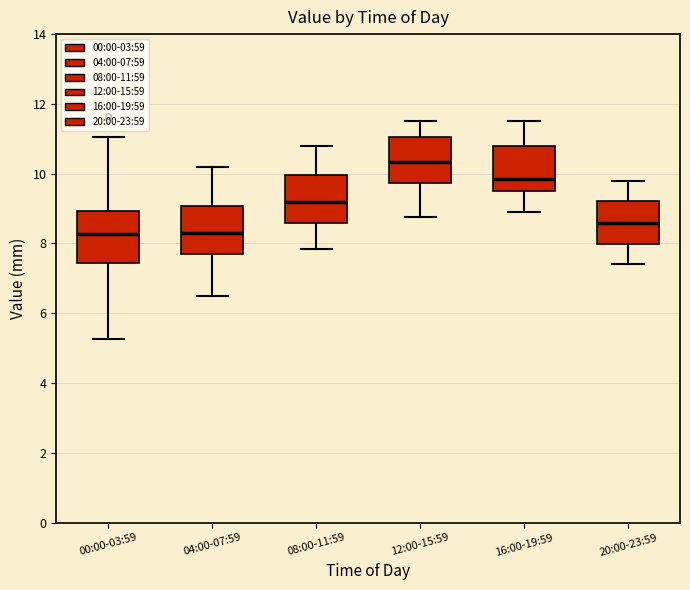

Where does the upper whisker of the box for 04:00-07:59 end on the y-axis? The values are not printed on the chart, so give them approximately, as read against the axis.

10.2